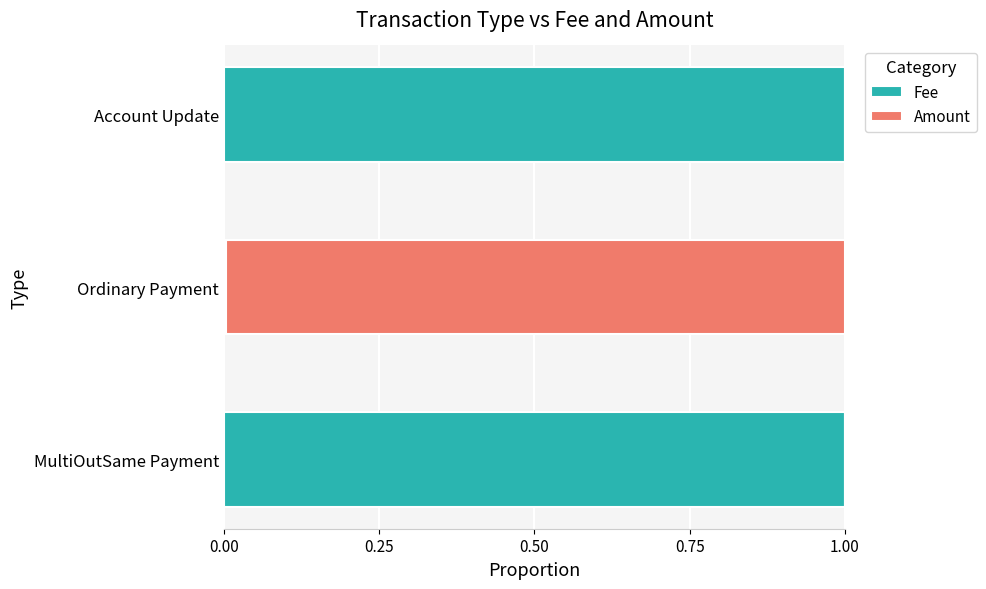

What is the highest value of the Fee series?

1.0